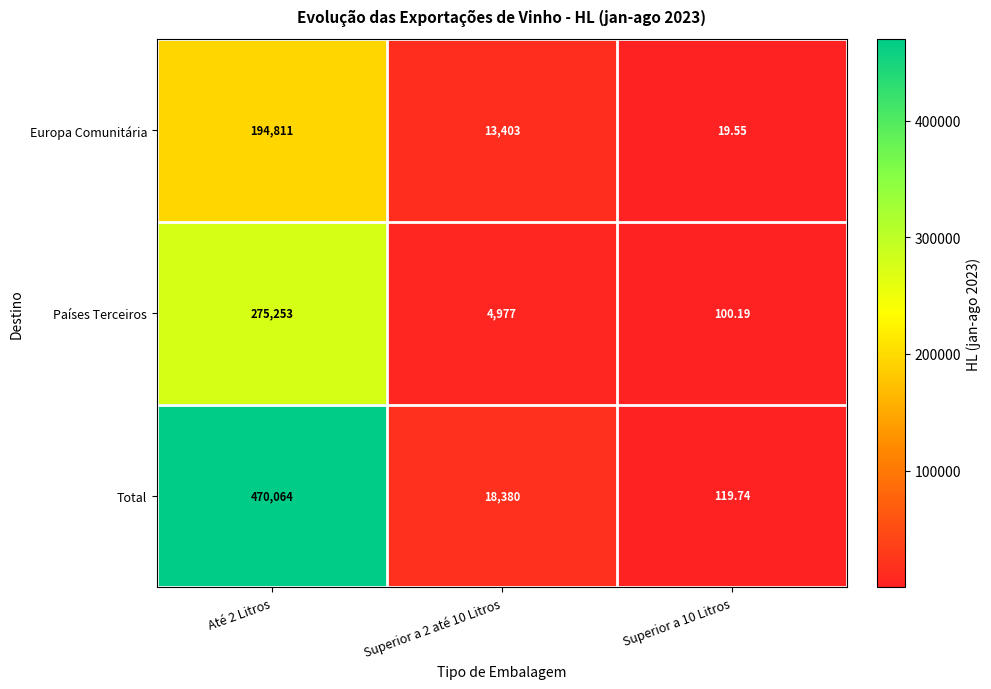

At which category does the chart reach its peak across all series?

Até 2 Litros